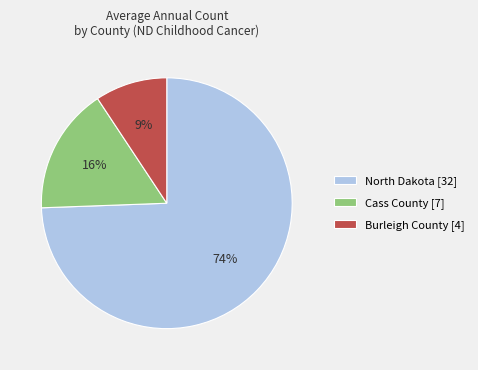

To the nearest percent, what is the difference between the Cass County and Burleigh County slice percentages?

7%